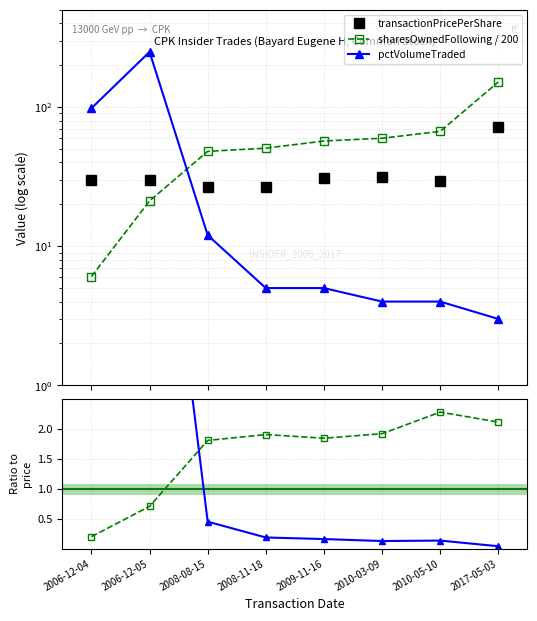

The shares/200 / price series shows 0.7 at 2006-12-05. True or false?

True